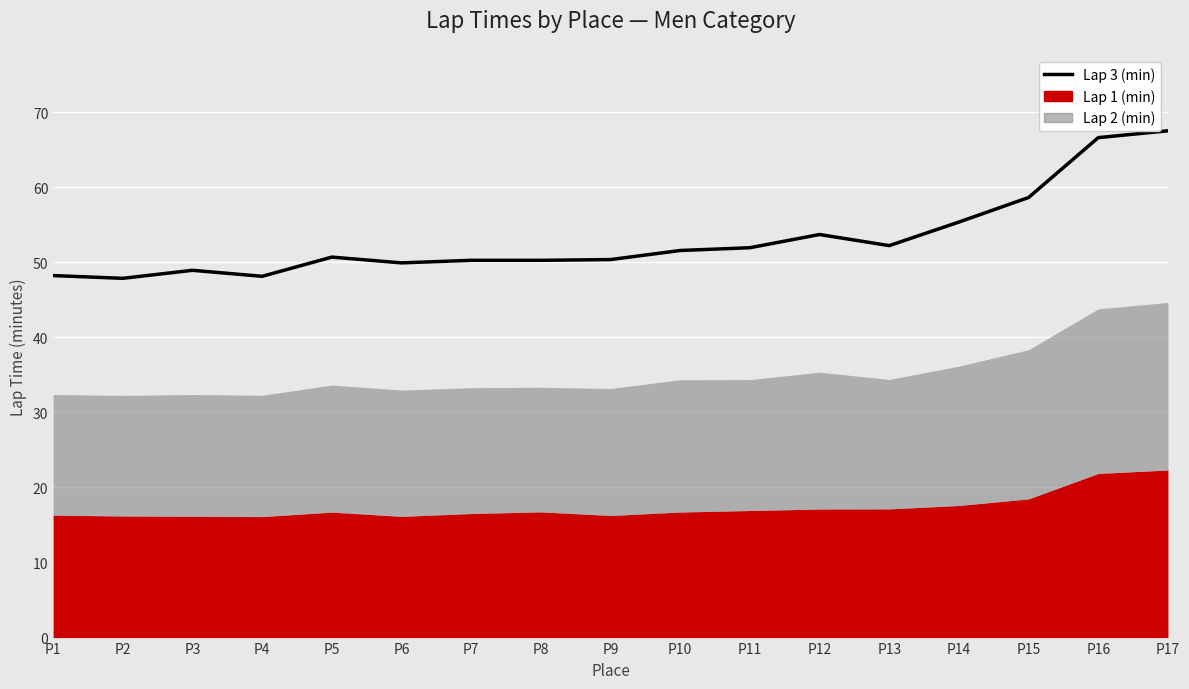

List the labels in order of value, largest first.

P17, P16, P15, P14, P12, P13, P11, P10, P5, P9, P8, P7, P6, P3, P1, P4, P2